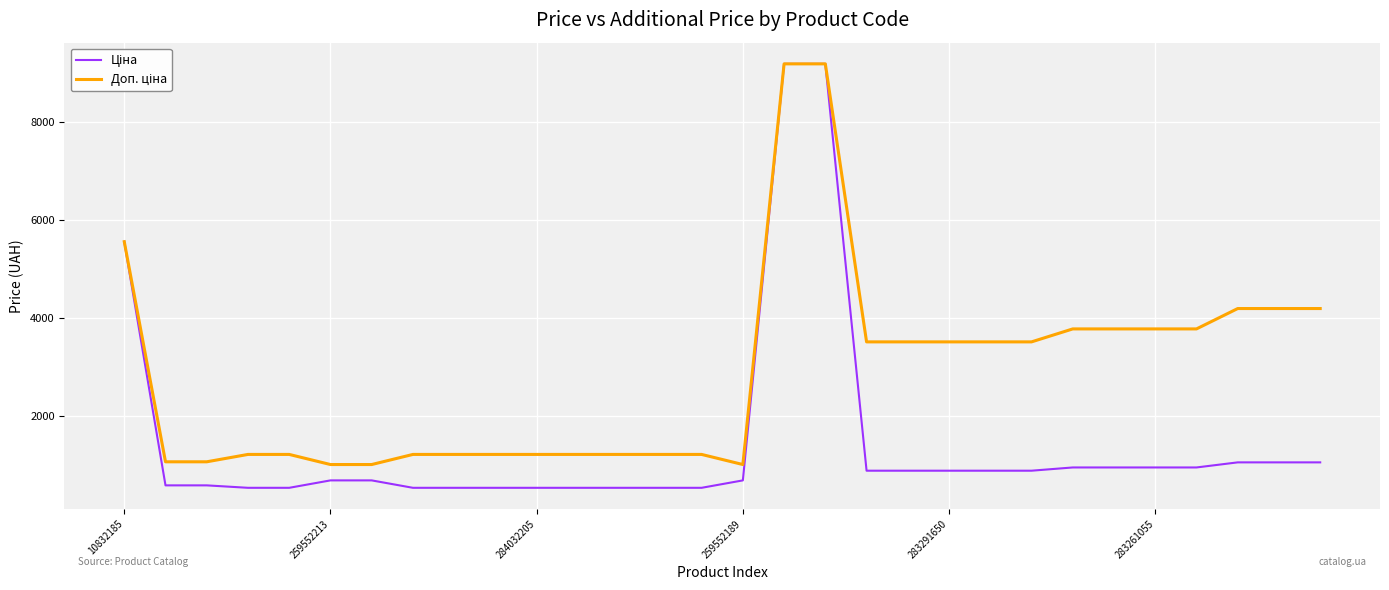

What is the average value of the Доп. ціна series?

2881.3